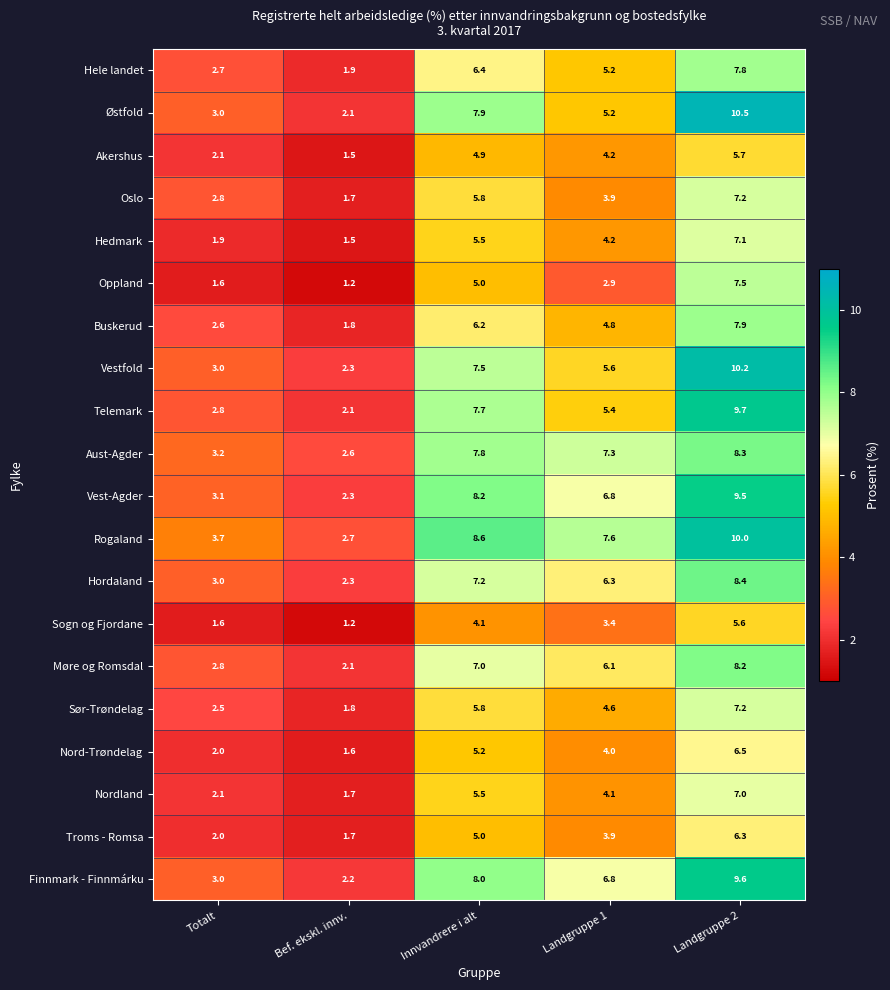

The value of Hele landet at Landgruppe 2 is 7.8. True or false?

True